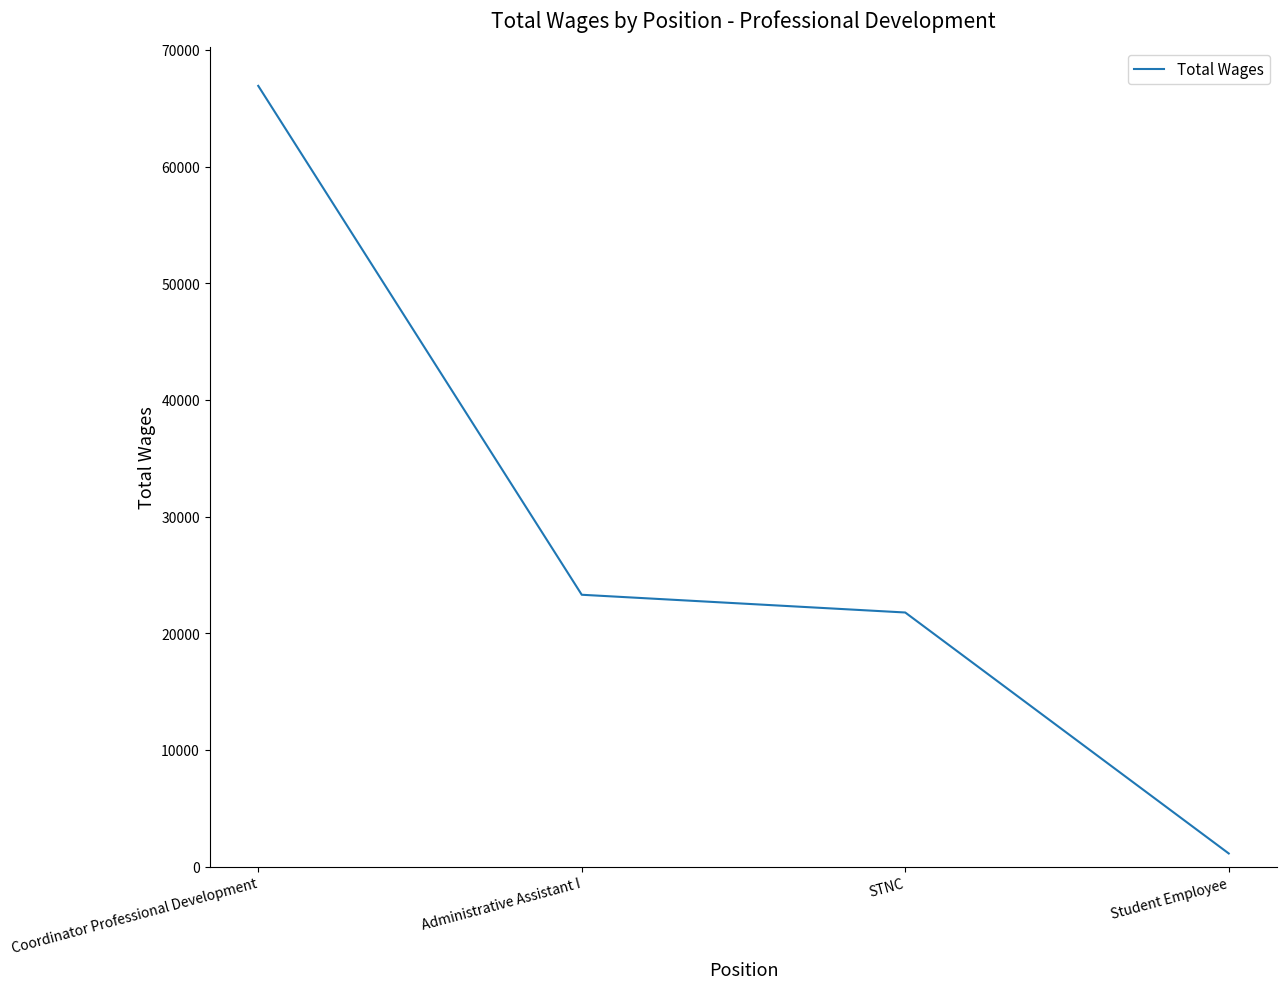

At which label does the data first exceed 23305?

Coordinator Professional Development